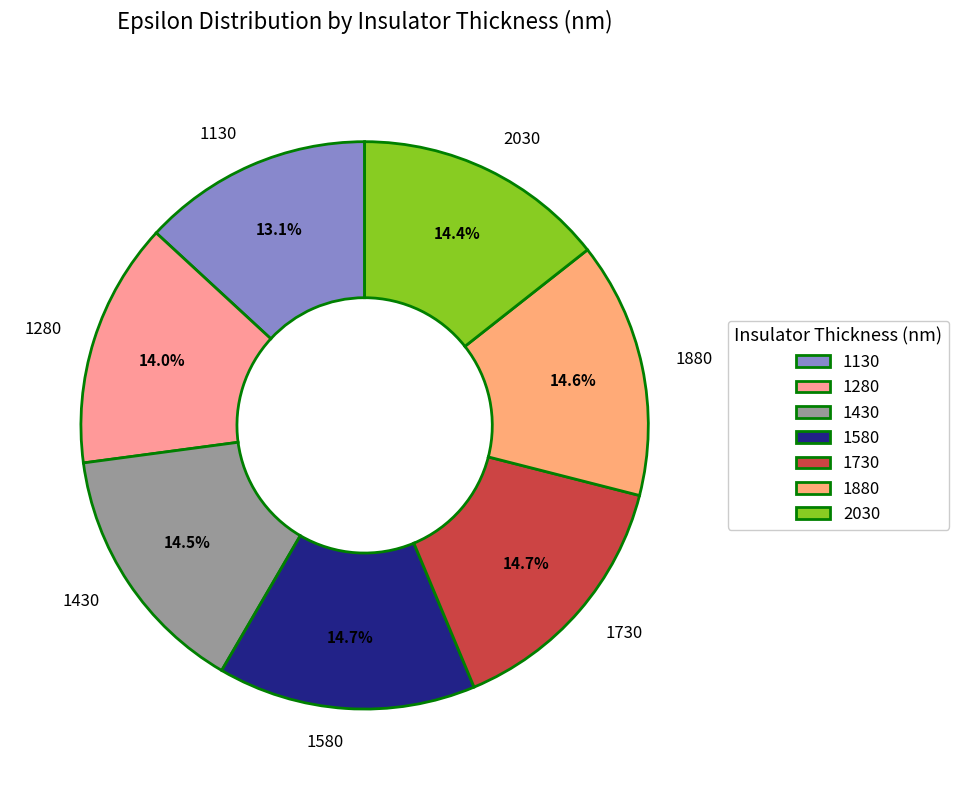

Is 1580 the majority of the pie?

No